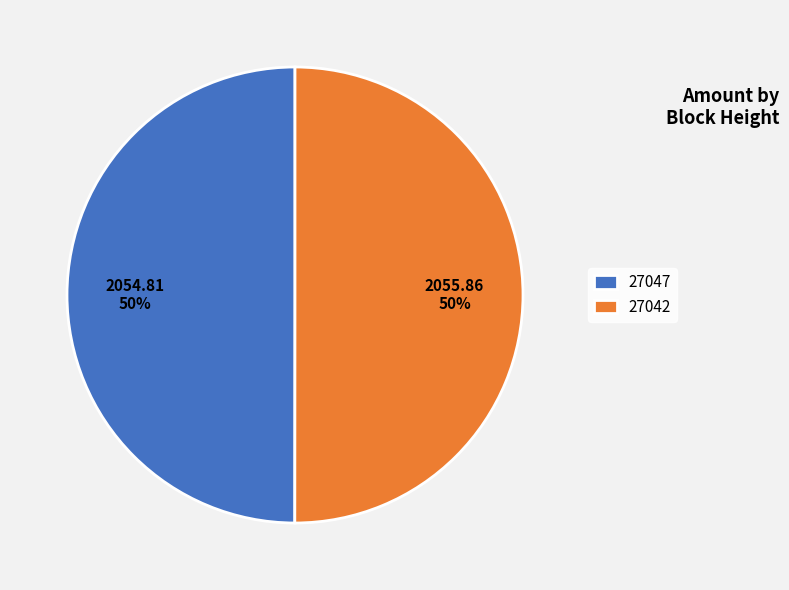

What percentage is the 27042 slice, to the nearest percent?

50%